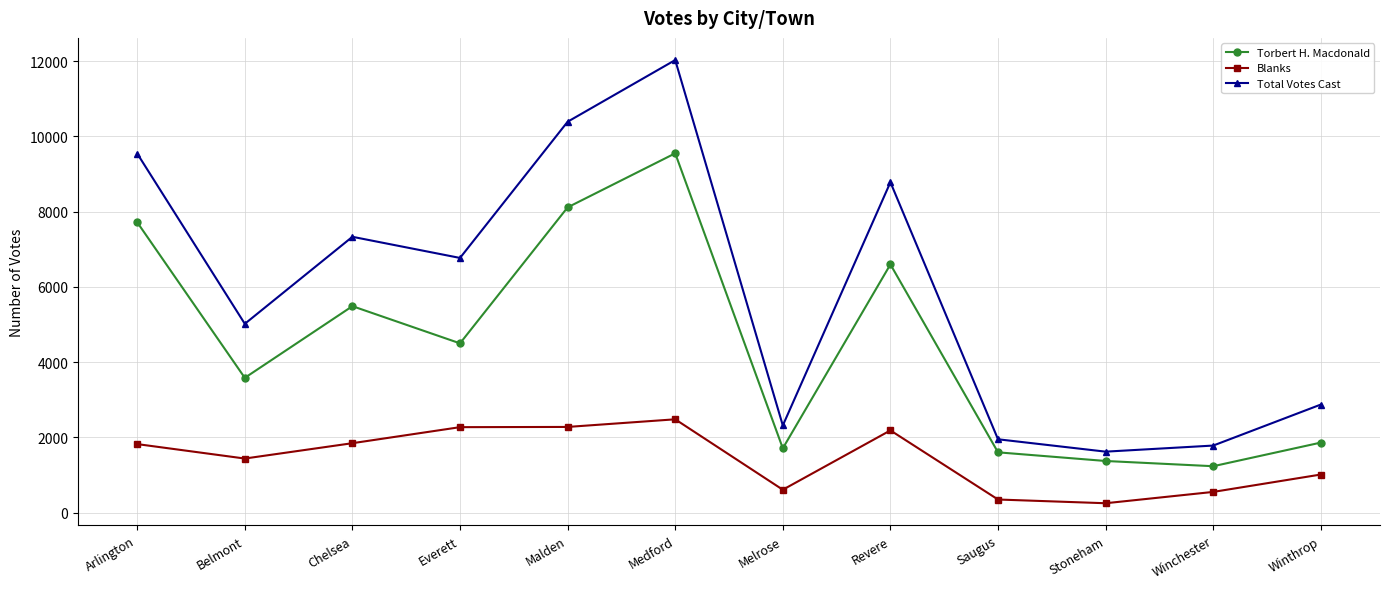

What is the label of the 12th point from the right?

Arlington